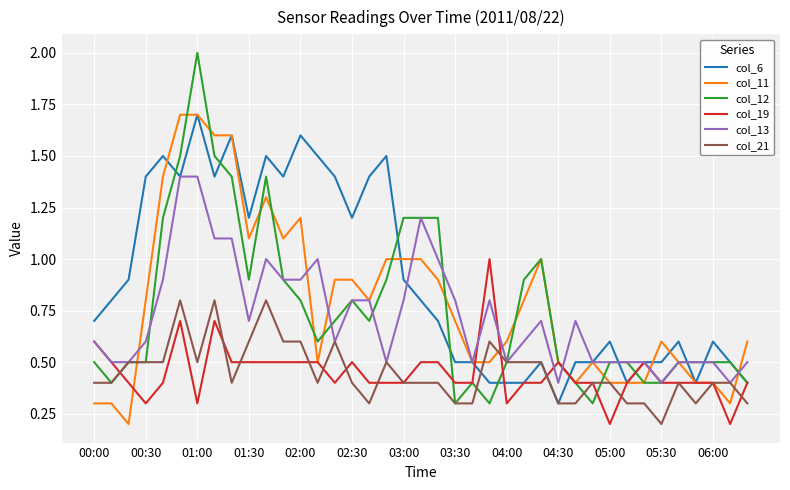

Which series has the largest total across all categories?

col_6